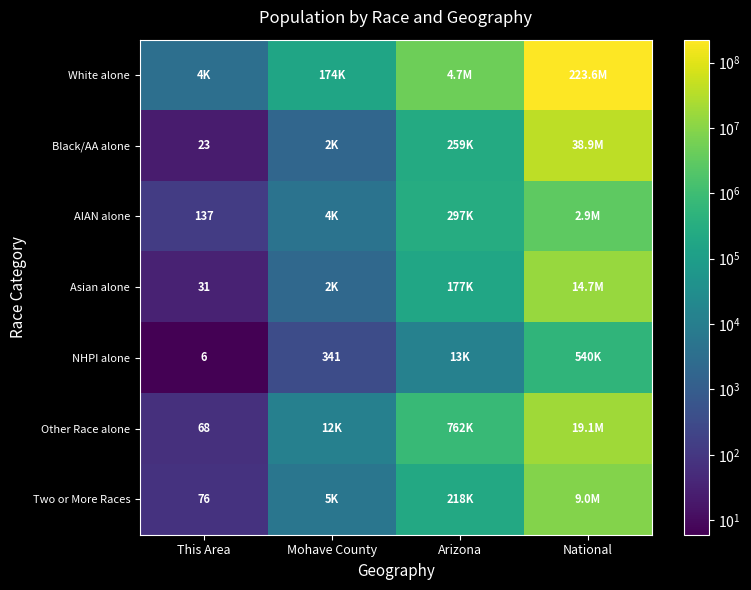

Is it true that Black/AA alone equals 41 at This Area?

False